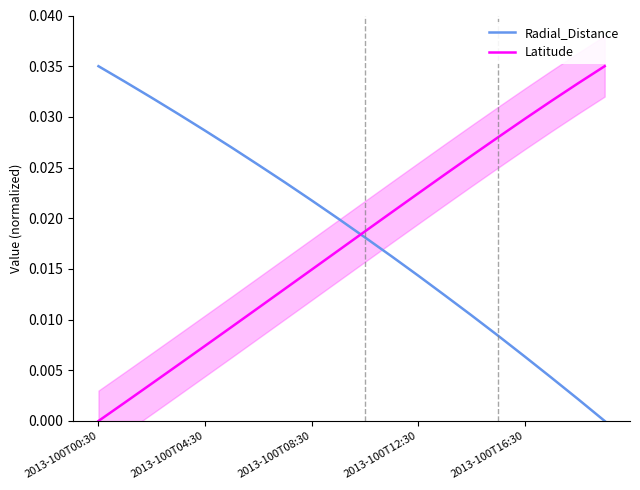

Is the value of Latitude at 2013-100T00:30 greater than the value of Radial_Distance at 2013-100T12:30?

No